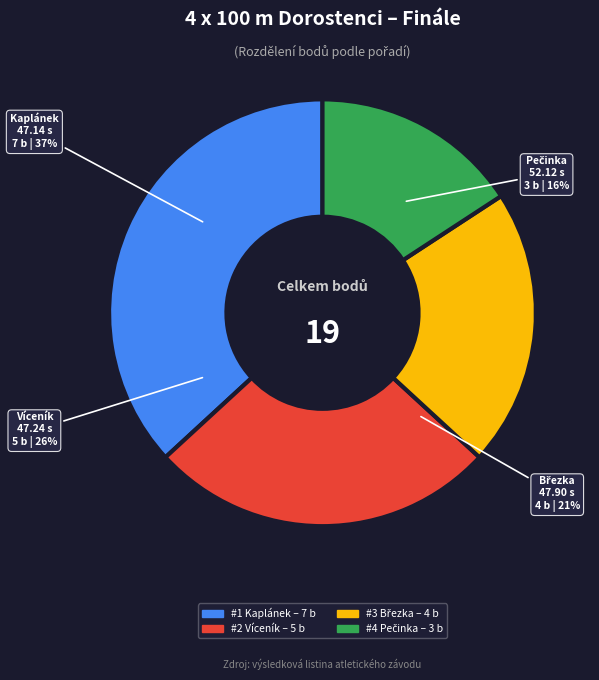

Does any single category account for the majority?

No